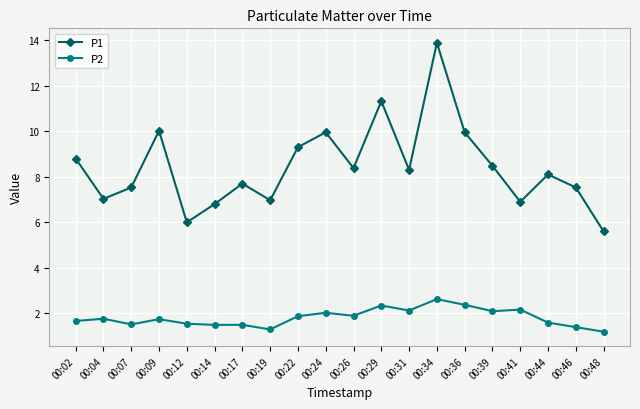

What is the average value of the P1 series?

8.4